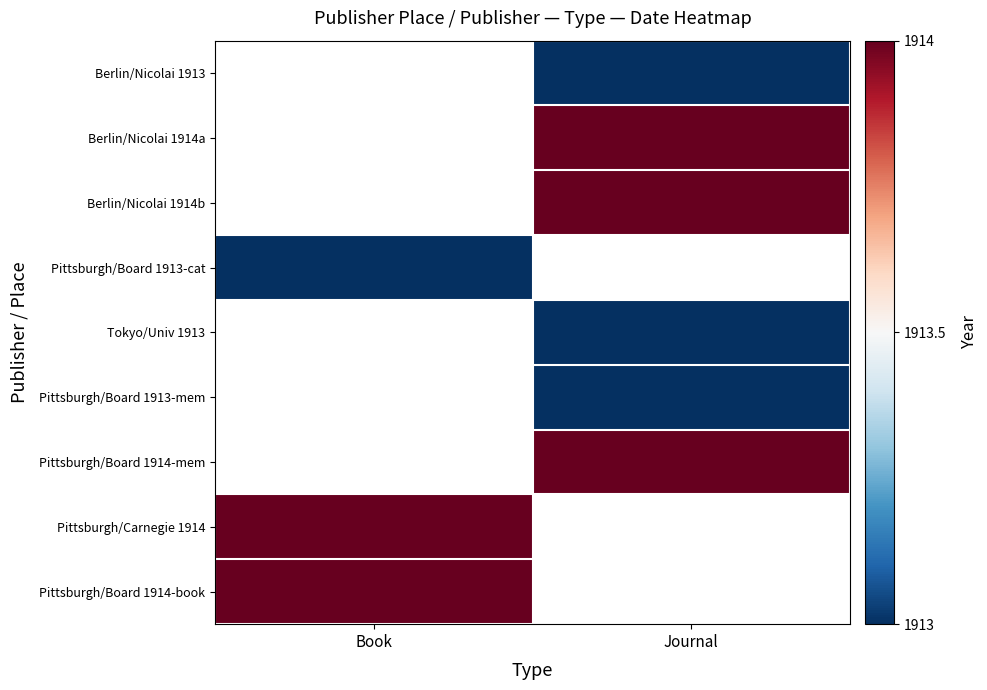

Rank the categories by Pittsburgh/Board 1914-mem value from lowest to highest.

Book, Journal